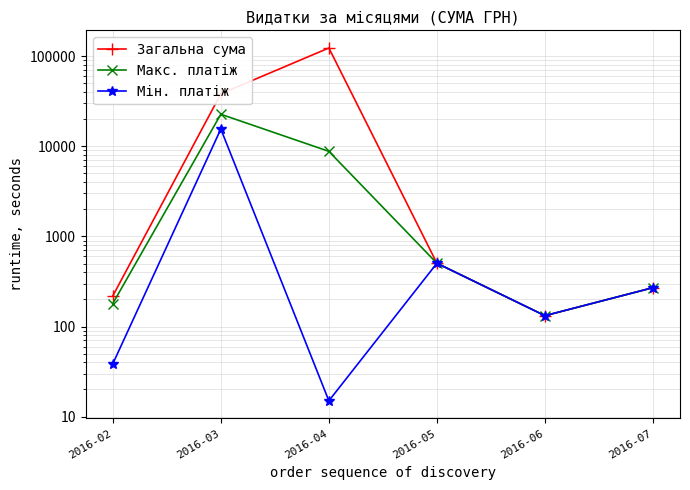

How many interior local valleys does the Макс. платіж series have?

1